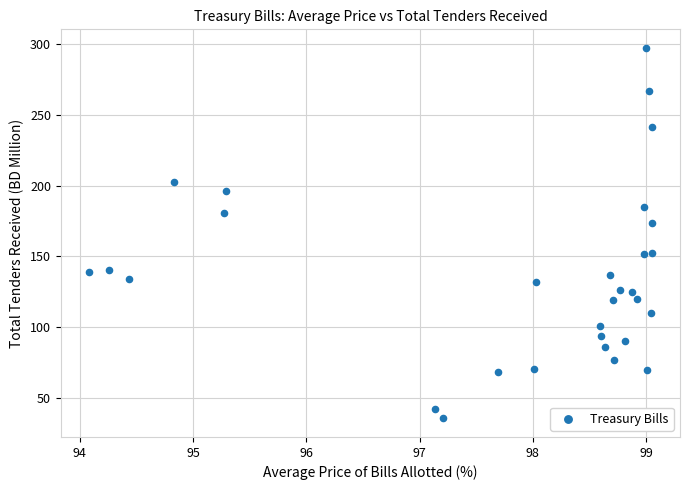

What Y value in the scatter plot is closest to 166?

173.7